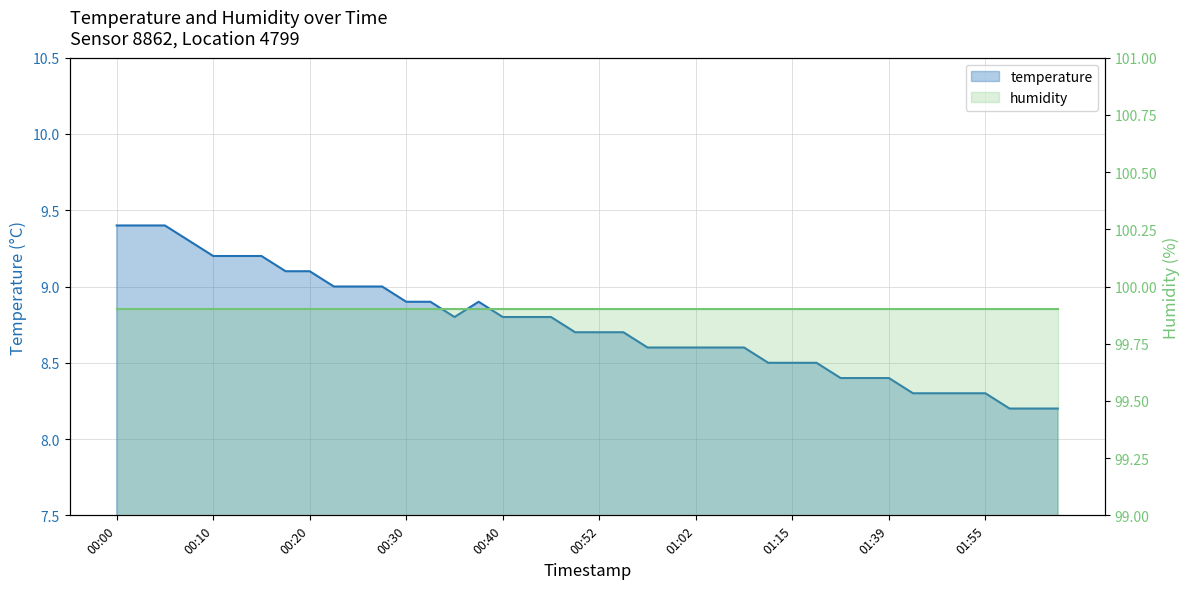

What is the sum of all values?

349.8